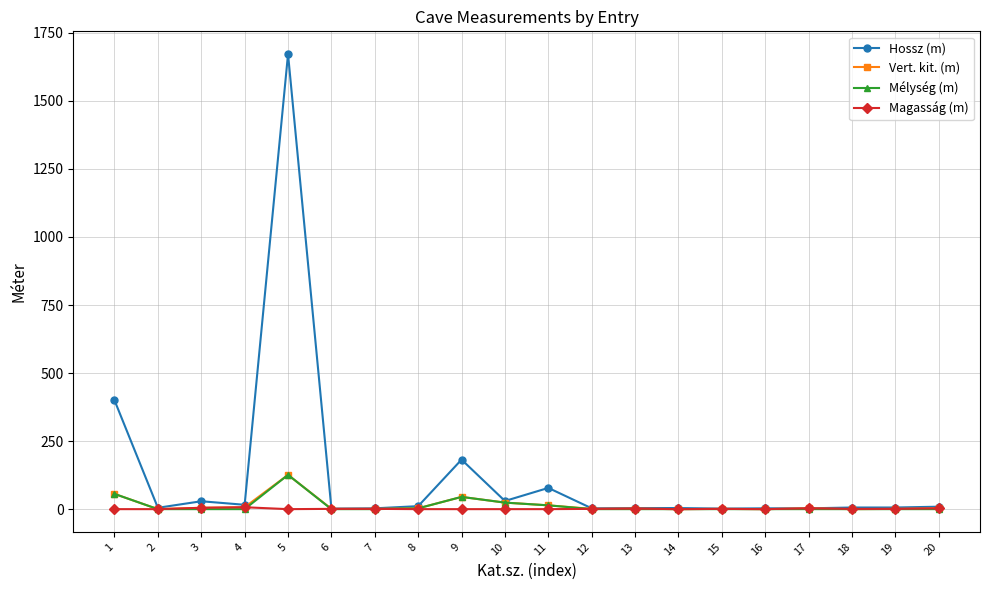

The value of Magasság (m) at 1 is 0. True or false?

True